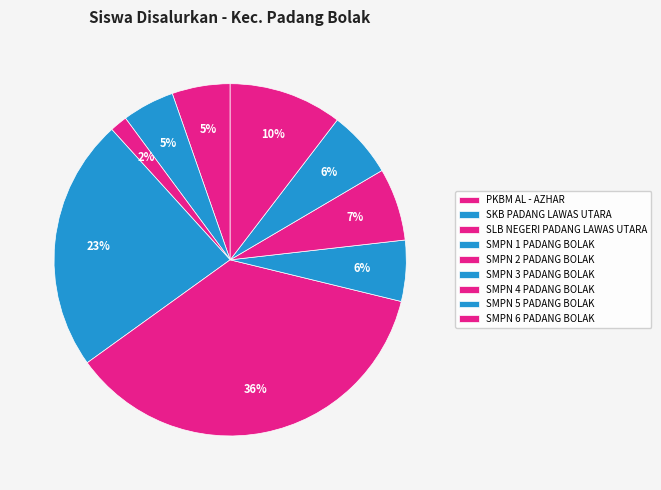

Does SMPN 3 PADANG BOLAK represent more than half of the total?

No